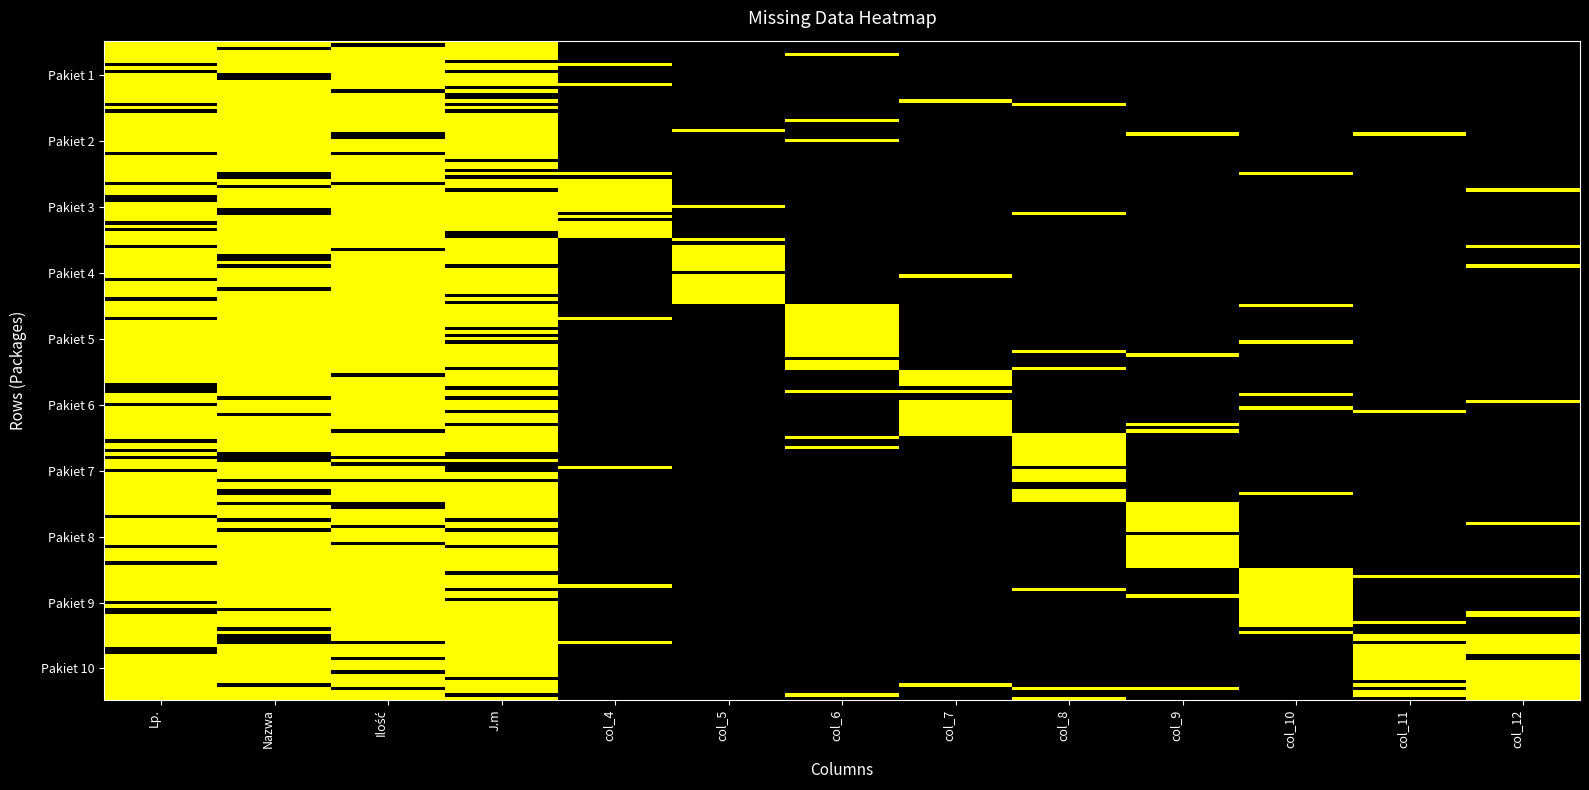

Between col_5 and col_7, which series saw the biggest shift?

Pakiet 4